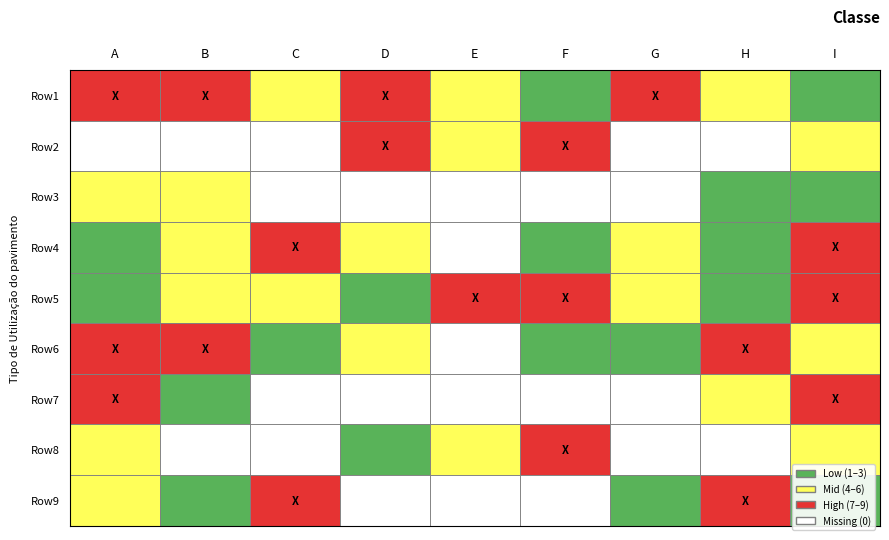

Reading right to left, extract all data points from this chart.

Row1: 8=2	7=4	6=7	5=2	4=4	3=7	2=5	1=9	0=8
Row2: 8=5	7=0	6=0	5=9	4=4	3=7	2=0	1=0	0=0
Row3: 8=1	7=3	6=0	5=0	4=0	3=0	2=0	1=6	0=4
Row4: 8=7	7=2	6=5	5=3	4=0	3=6	2=8	1=4	0=1
Row5: 8=9	7=1	6=4	5=8	4=7	3=2	2=6	1=5	0=3
Row6: 8=6	7=8	6=3	5=1	4=0	3=4	2=2	1=7	0=9
Row7: 8=8	7=5	6=0	5=0	4=0	3=0	2=0	1=3	0=7
Row8: 8=4	7=0	6=0	5=7	4=6	3=3	2=0	1=0	0=5
Row9: 8=3	7=7	6=1	5=0	4=0	3=0	2=9	1=2	0=6